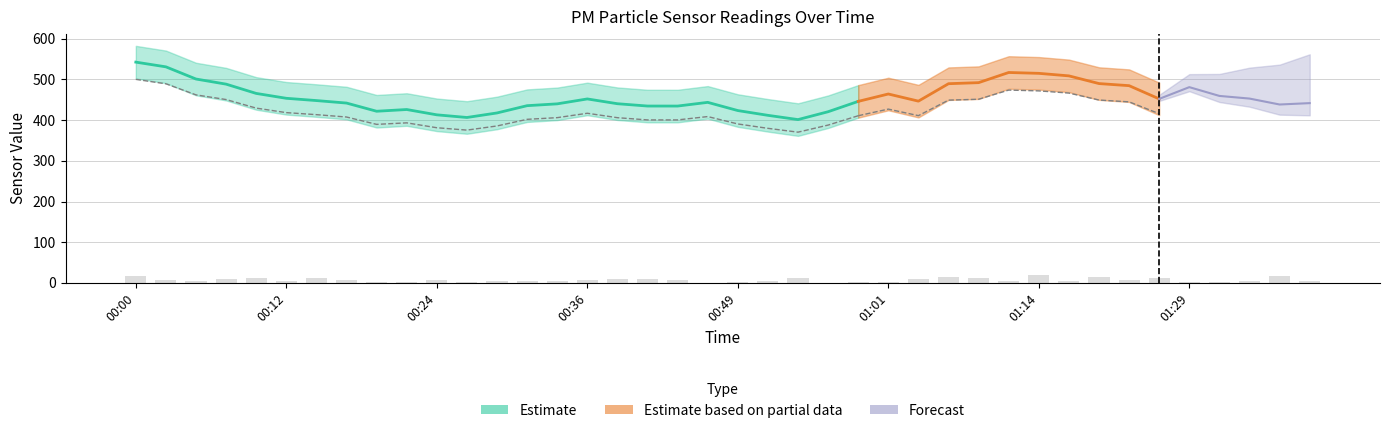

Which has a higher value, 01:04 or 01:36?

01:36